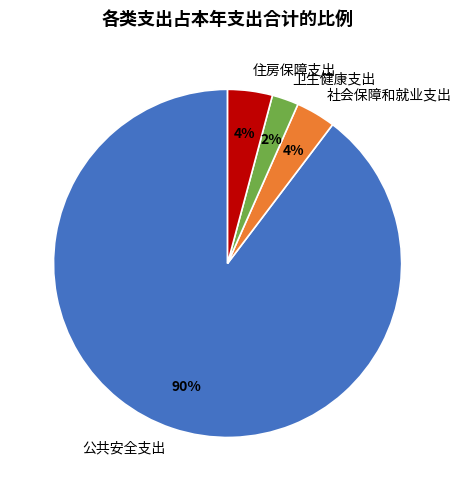

The 社会保障和就业支出 slice represents 4% of the pie. True or false?

True